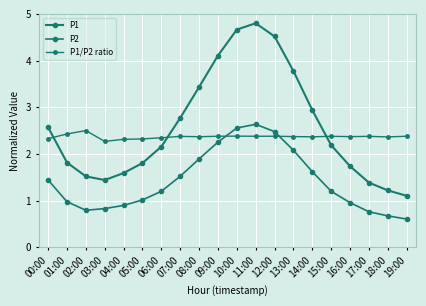

How many lines are shown in the chart?

3